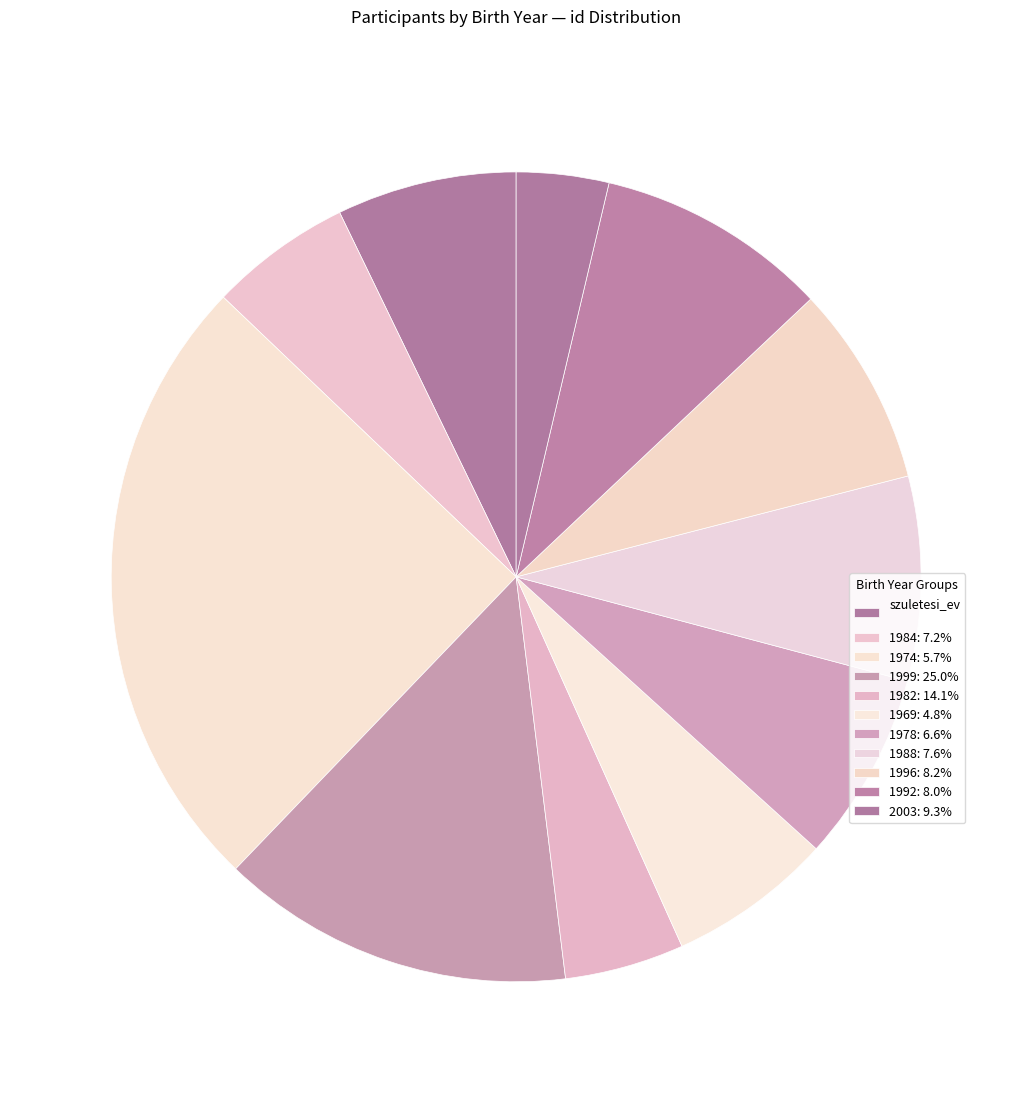

Is there any slice that represents more than half of the pie?

No